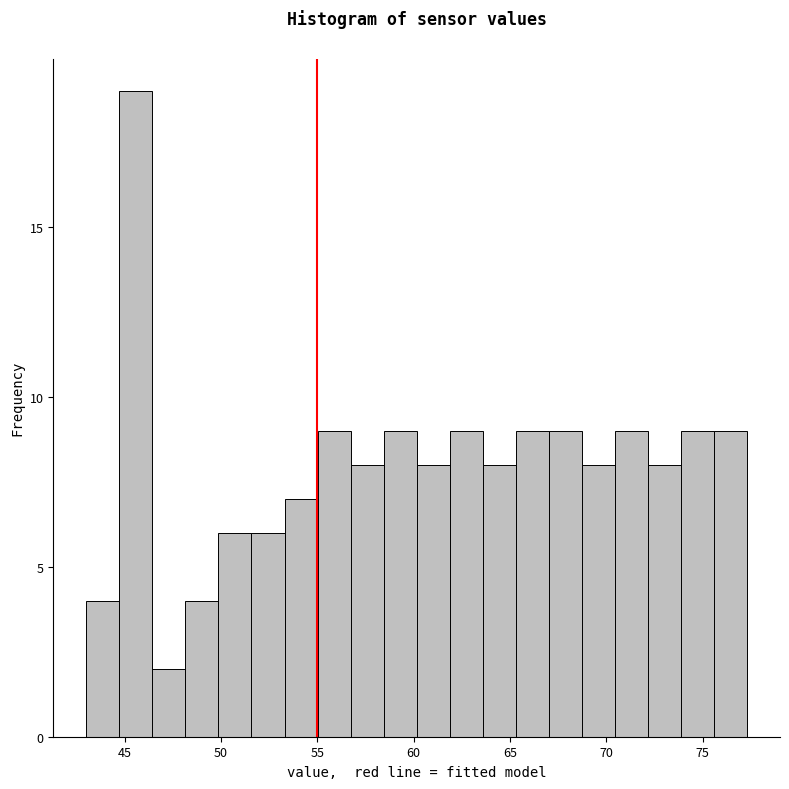

Read against the x-axis, roughly where is the centre of the tallest bar?

45.5